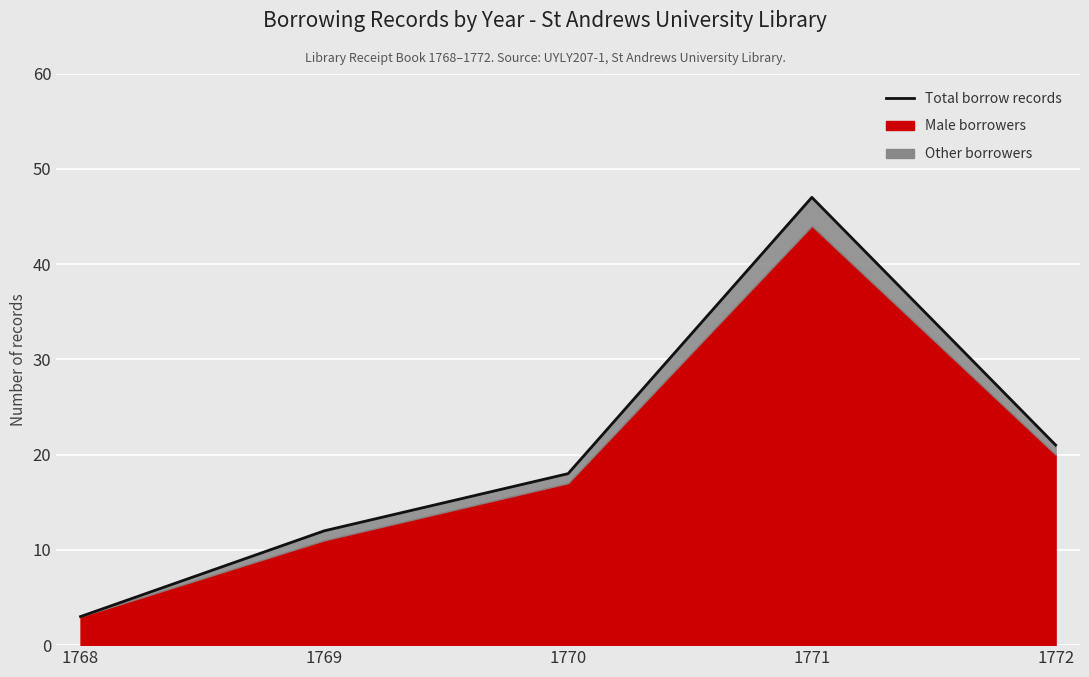

What is the change in value from 1771 to 1772?

-26